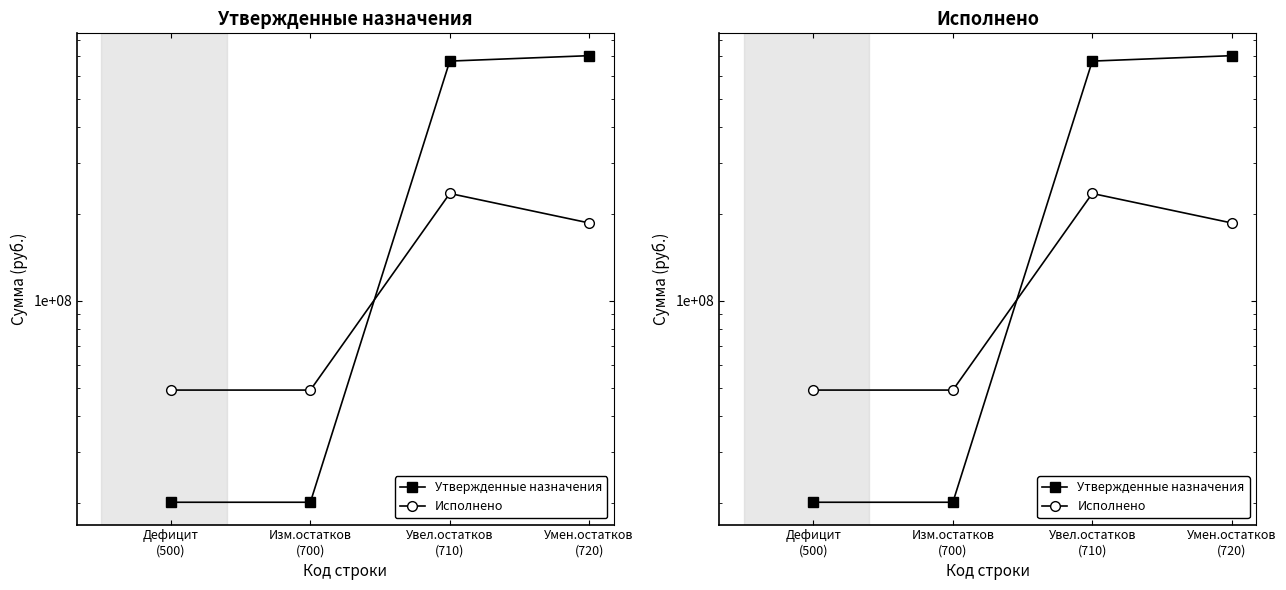

True or false: Исполнено has a value of 83260275.4 at Умен.остатков
(720).

False